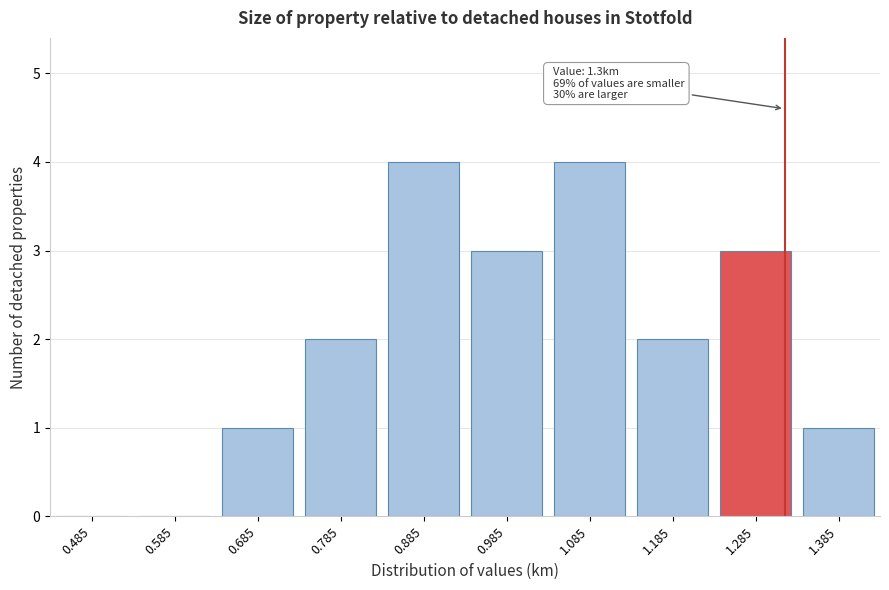

Reading left to right, transcribe all the data shown in this chart.

0.485=0	0.585=0	0.685=1	0.785=2	0.885=4	0.985=3	1.085=4	1.185=2	1.285=3	1.385=1